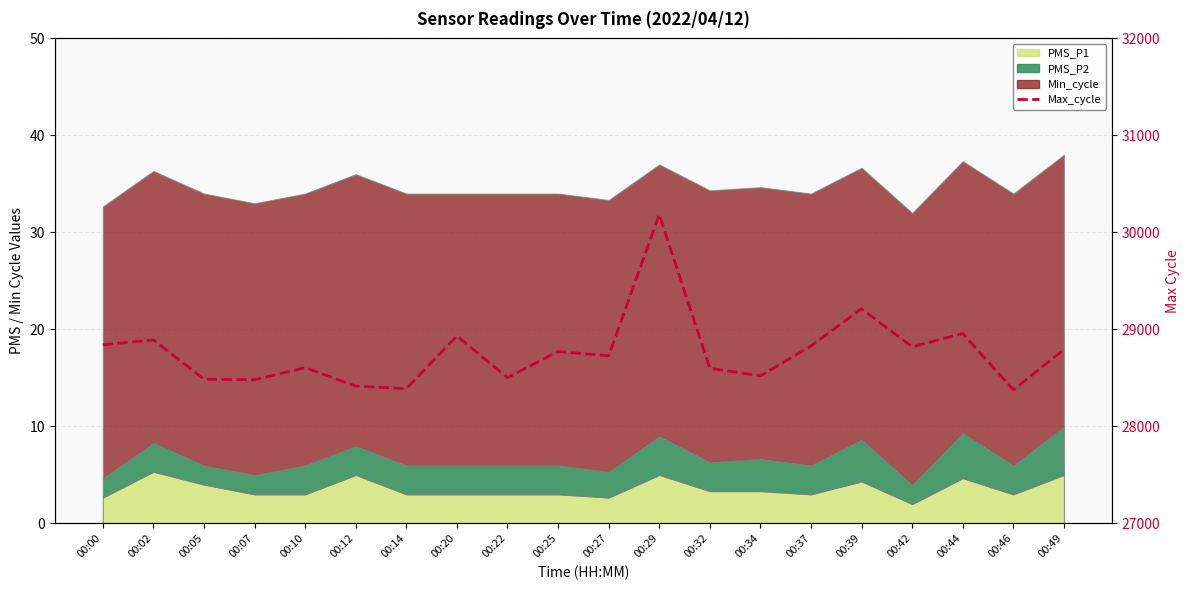

Where is the data nearest to the value 29281?

00:39